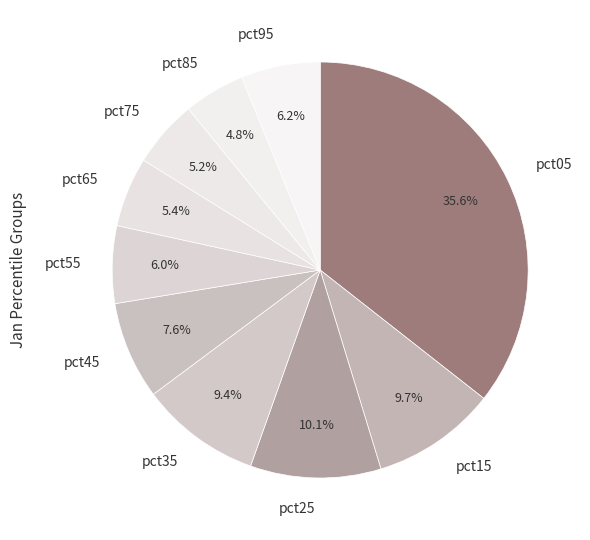

To the nearest percent, what percentage of the pie is pct35?

9%